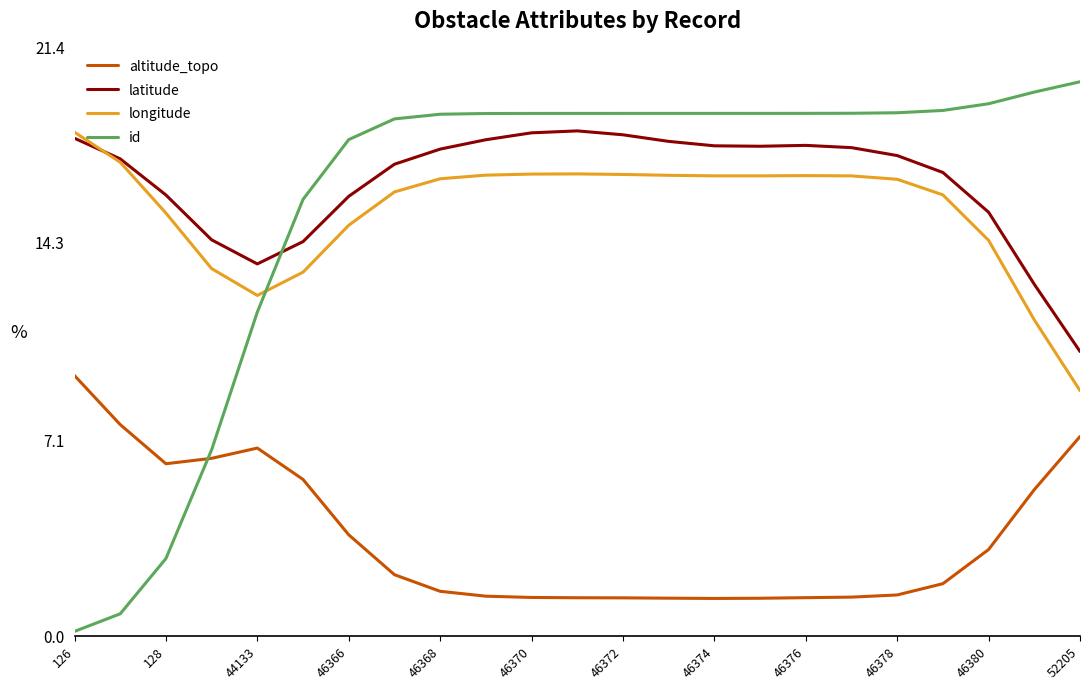

Which series has the widest spread of values?

id